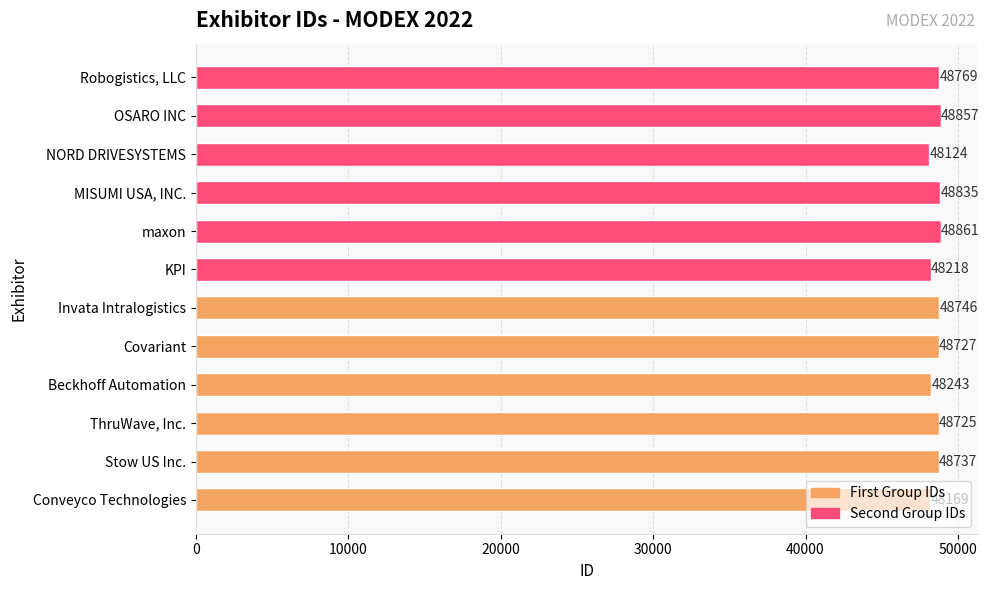

At which label is the value closest to 48492?

ThruWave, Inc.